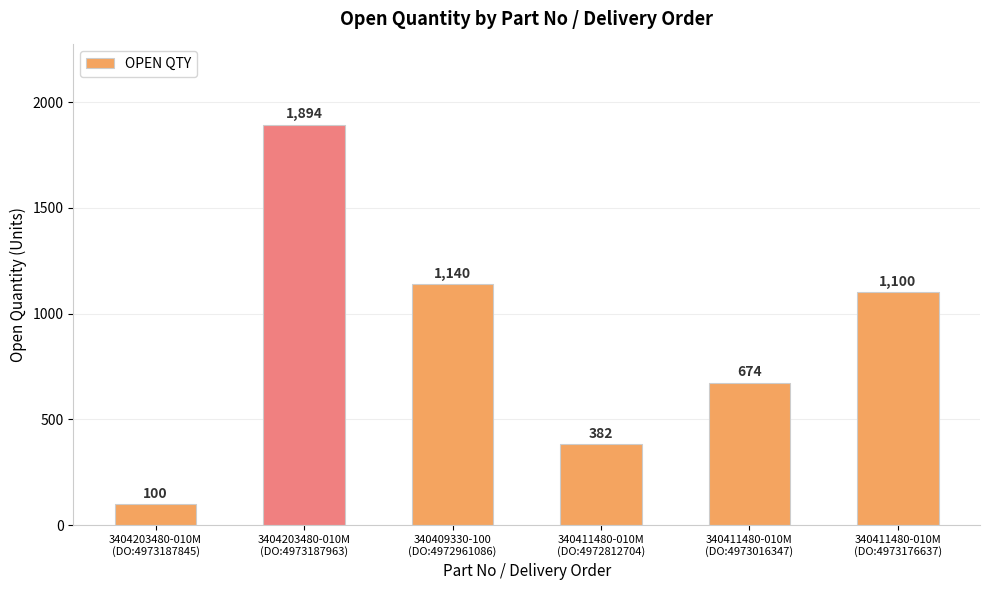

Which category has the lowest value across all series?

3404203480-010M
(DO:4973187845)